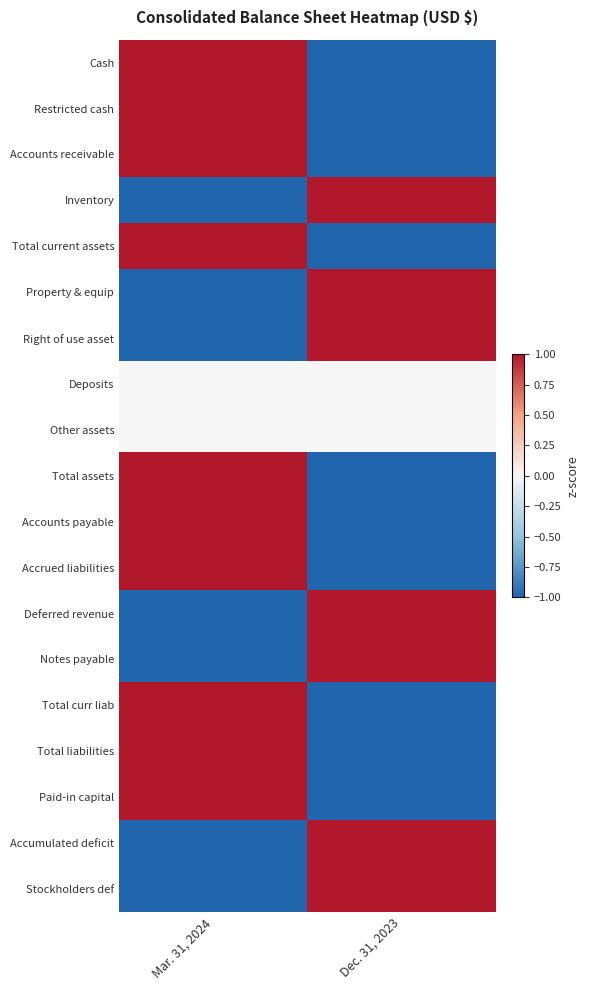

Reading right to left, what are all the values shown in this chart?

Cash: Dec. 31, 2023=-1	Mar. 31, 2024=1
Restricted cash: Dec. 31, 2023=-1	Mar. 31, 2024=1
Accounts receivable: Dec. 31, 2023=-1	Mar. 31, 2024=1
Inventory: Dec. 31, 2023=1	Mar. 31, 2024=-1
Total current assets: Dec. 31, 2023=-1	Mar. 31, 2024=1
Property & equip: Dec. 31, 2023=1	Mar. 31, 2024=-1
Right of use asset: Dec. 31, 2023=1	Mar. 31, 2024=-1
Deposits: Dec. 31, 2023=0	Mar. 31, 2024=0
Other assets: Dec. 31, 2023=0	Mar. 31, 2024=0
Total assets: Dec. 31, 2023=-1	Mar. 31, 2024=1
Accounts payable: Dec. 31, 2023=-1	Mar. 31, 2024=1
Accrued liabilities: Dec. 31, 2023=-1	Mar. 31, 2024=1
Deferred revenue: Dec. 31, 2023=1	Mar. 31, 2024=-1
Notes payable: Dec. 31, 2023=1	Mar. 31, 2024=-1
Total curr liab: Dec. 31, 2023=-1	Mar. 31, 2024=1
Total liabilities: Dec. 31, 2023=-1	Mar. 31, 2024=1
Paid-in capital: Dec. 31, 2023=-1	Mar. 31, 2024=1
Accumulated deficit: Dec. 31, 2023=1	Mar. 31, 2024=-1
Stockholders def: Dec. 31, 2023=1	Mar. 31, 2024=-1